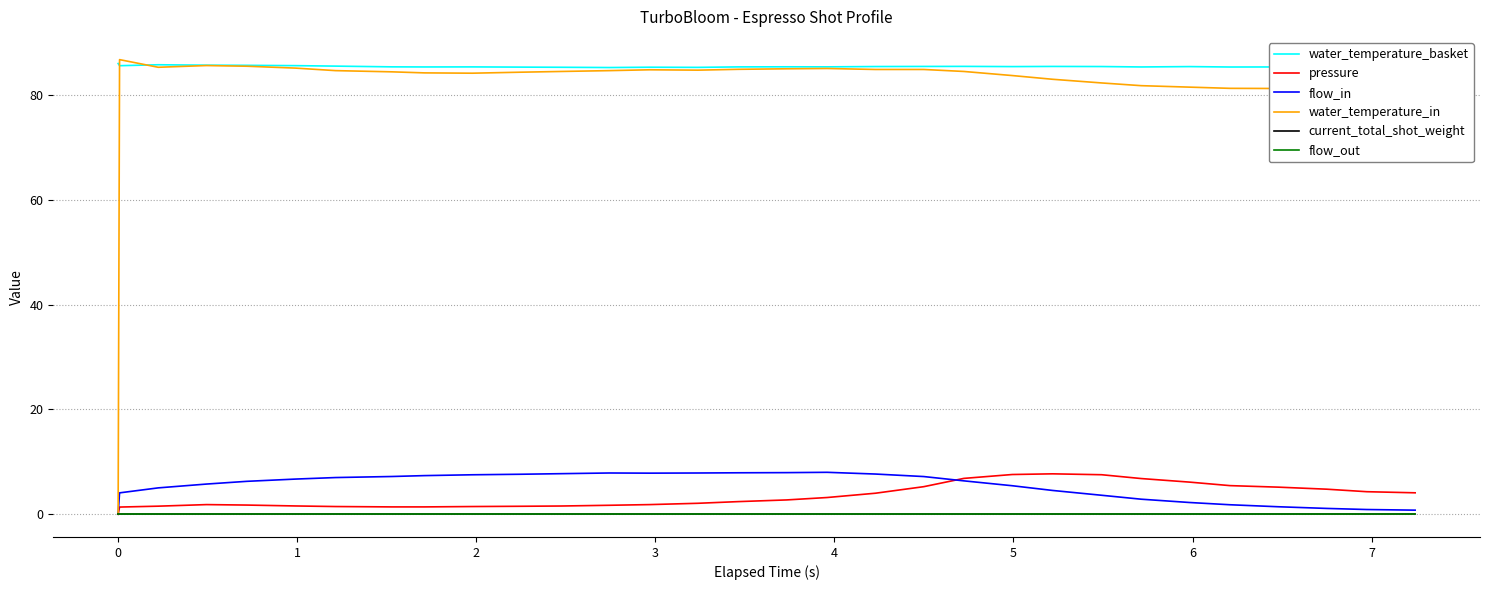

Which series has the widest spread of values?

water_temperature_in